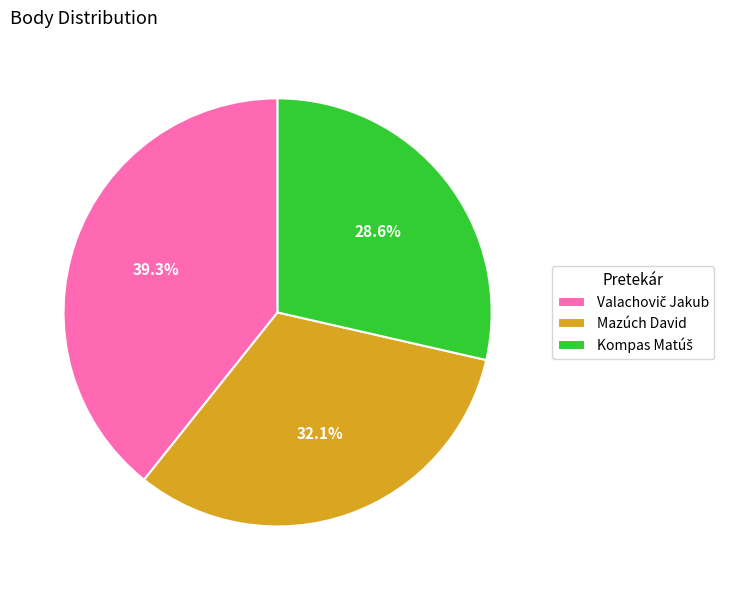

Does any single category account for the majority?

No